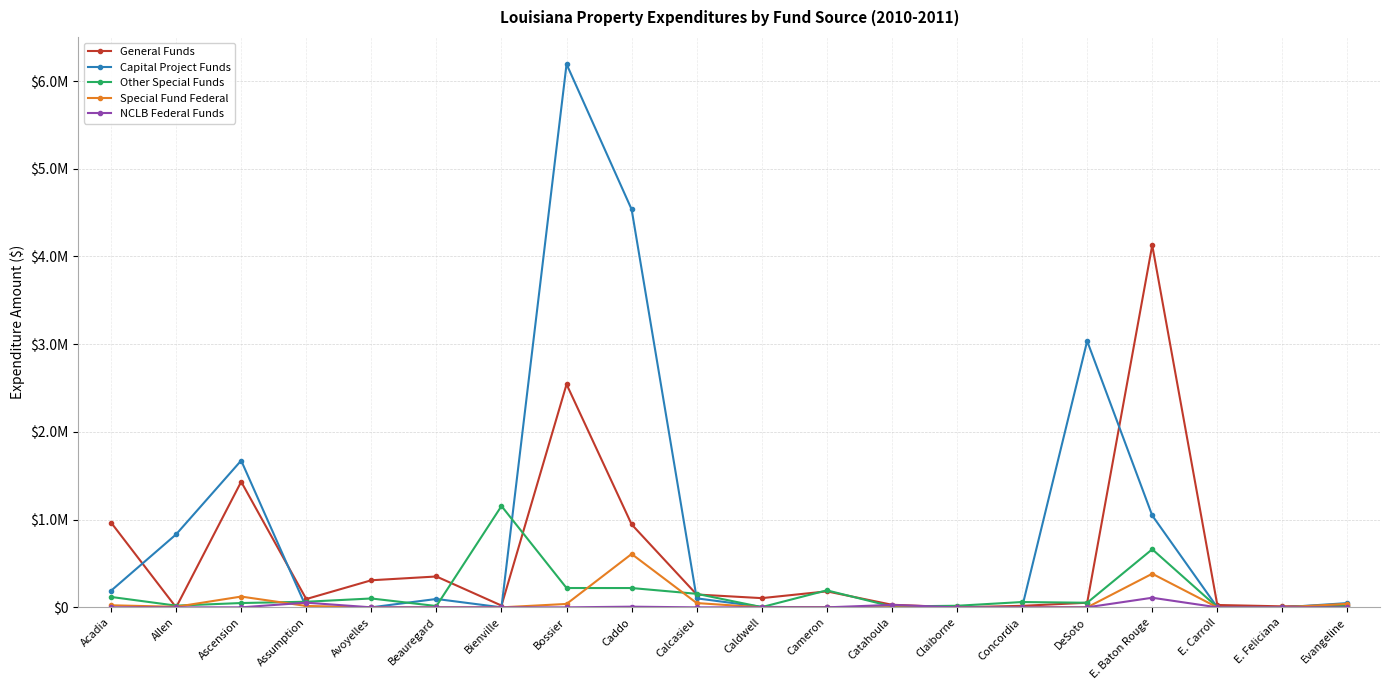

What are all the series names shown in the legend?

General Funds, Capital Project Funds, Other Special Funds, Special Fund Federal, NCLB Federal Funds